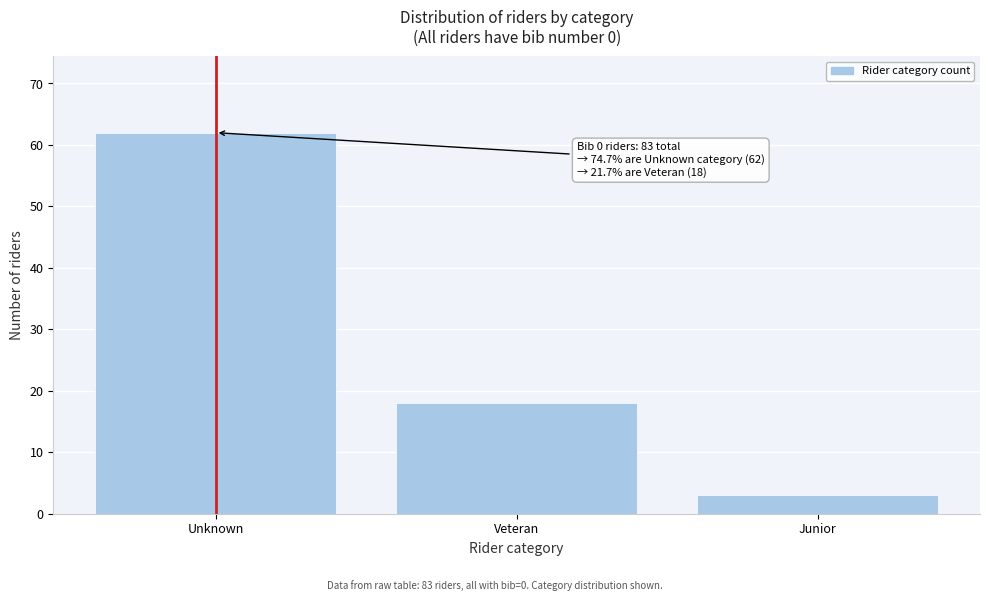

Reading left to right, list all the values displayed in this chart.

62	18	3